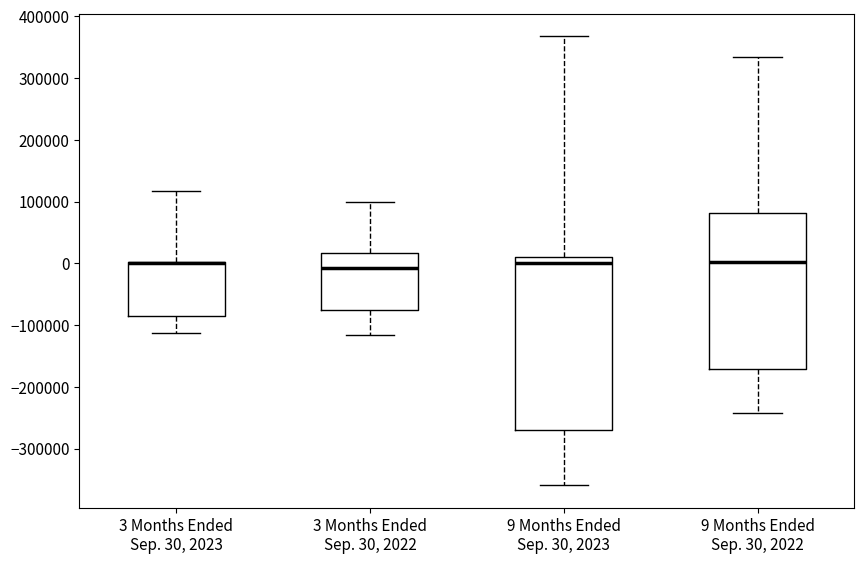

Reading left to right, read every box against the y-axis: the position of its median line, the range the box covers, and the ends of its whiskers. The values are not printed on the chart, so give them approximately, as read against the axis.

3 Months Ended Sep. 30, 2023: median 0 (drawn on the box's upper edge), box -90000 to 0, whiskers -110000 to 120000
3 Months Ended Sep. 30, 2022: median -10000, box -80000 to 20000, whiskers -120000 to 100000
9 Months Ended Sep. 30, 2023: median 0, box -270000 to 10000, whiskers -360000 to 370000
9 Months Ended Sep. 30, 2022: median 0, box -170000 to 80000, whiskers -240000 to 330000